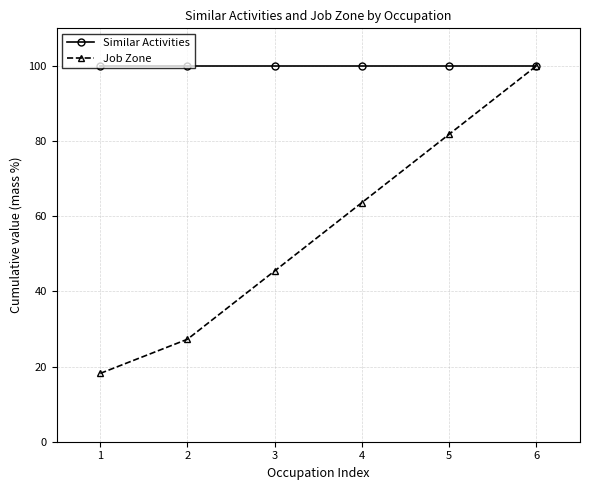

Is it true that Job Zone equals 100.0 at 6?

True